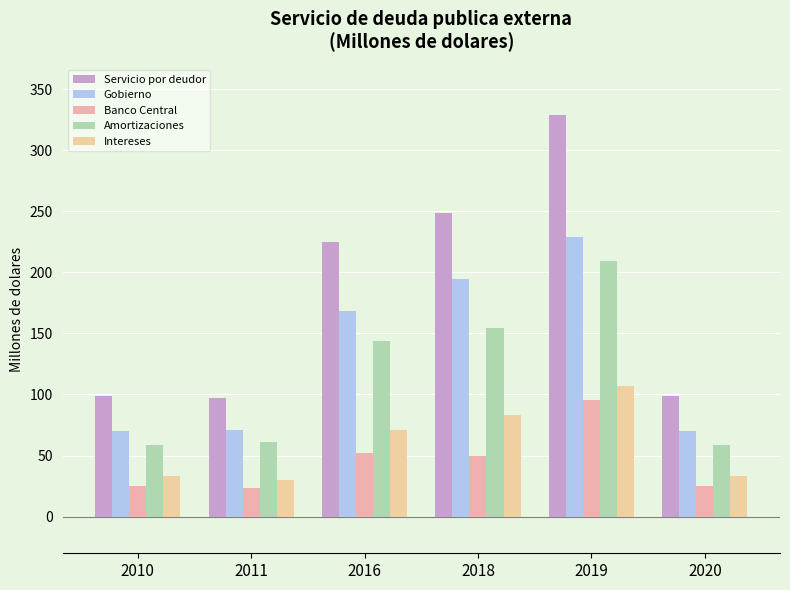

Which series changed the most between 2011 and 2020?

Intereses